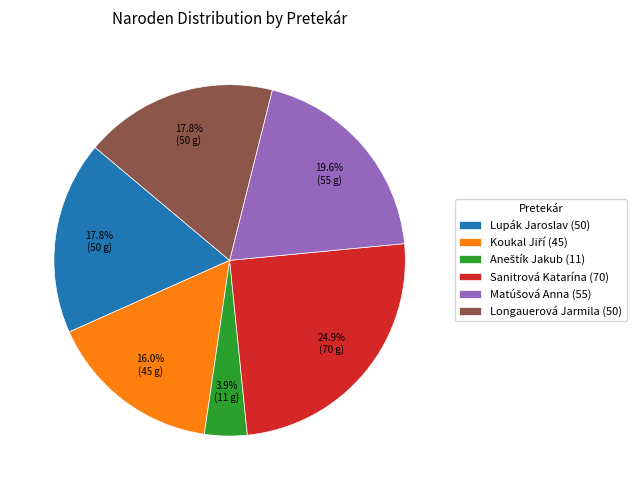

Is Lupák Jaroslav (50) the majority of the pie?

No